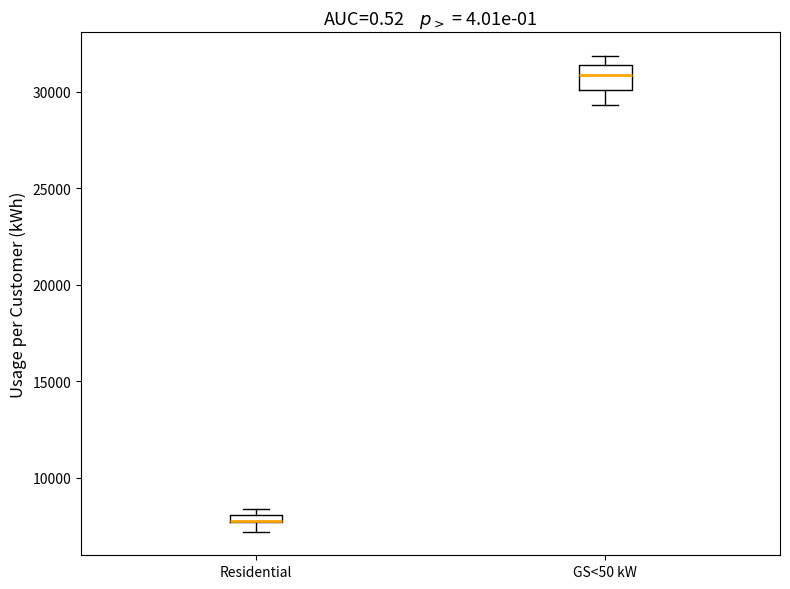

Comparing the boxes themselves (not the whiskers), which one is the tallest?

GS<50 kW